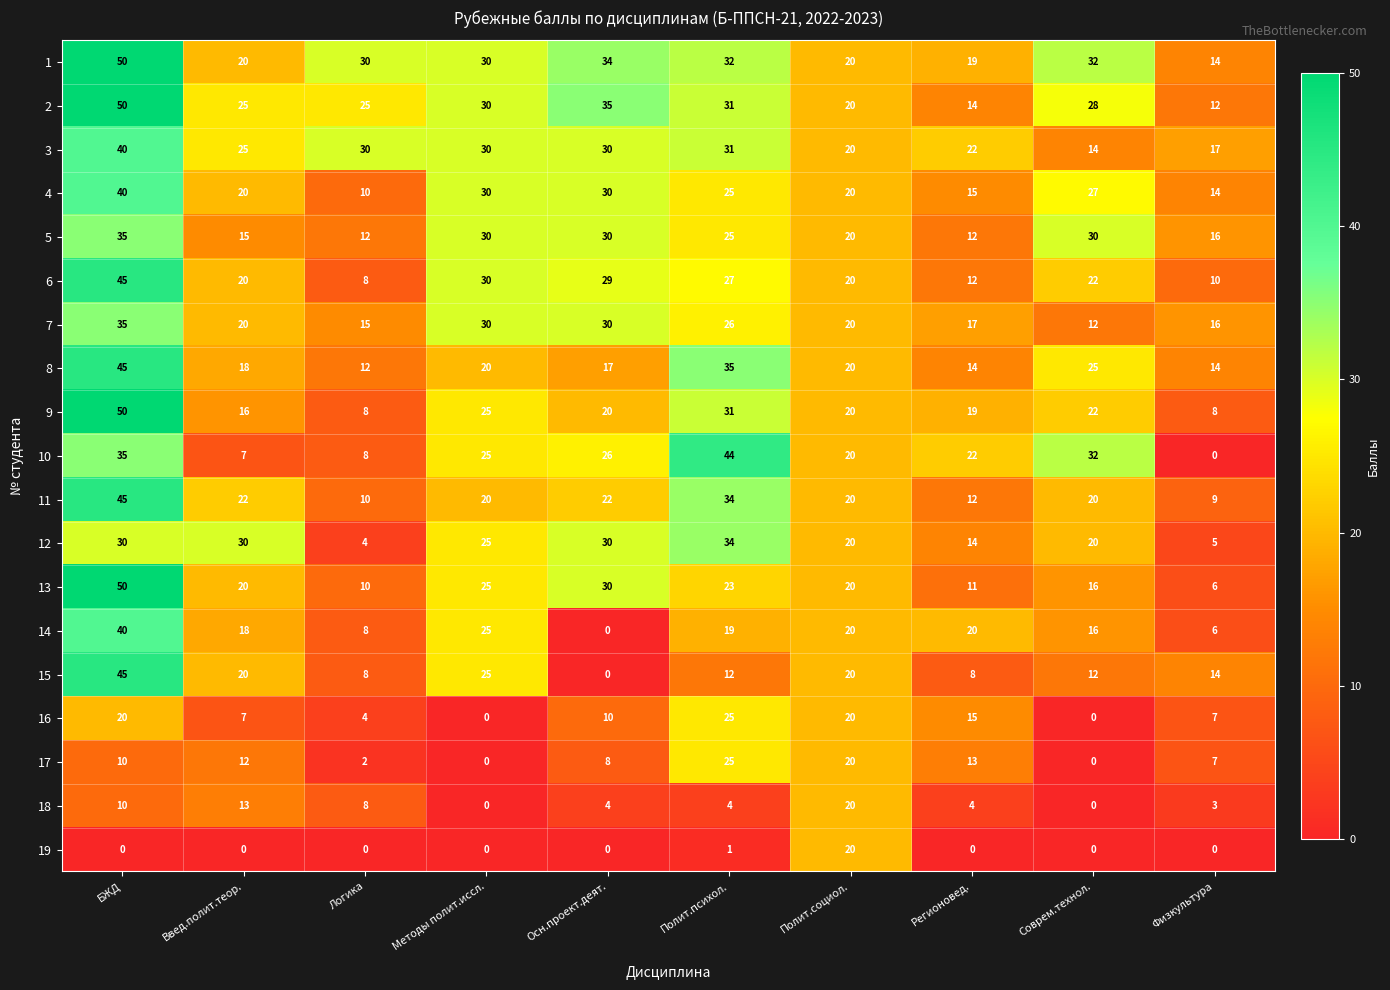

What is the total value across all series at Логика?

212